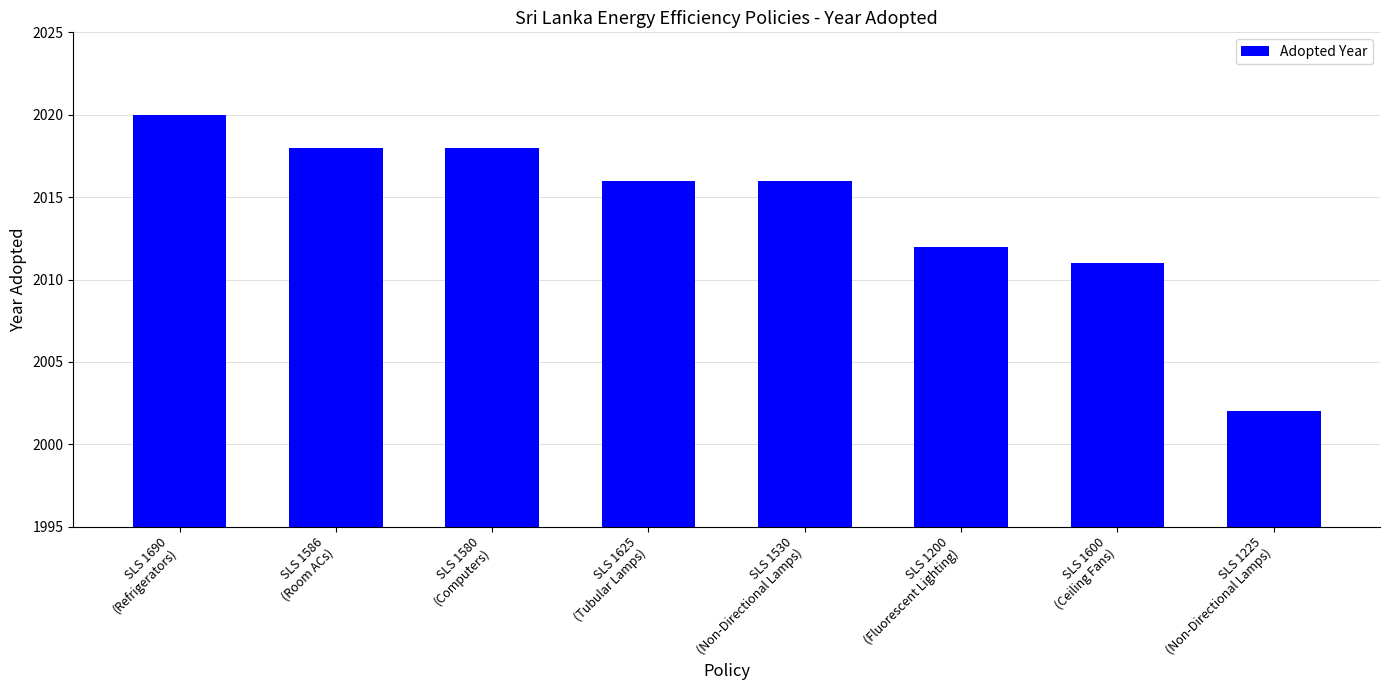

What is the sum of all values?

16113